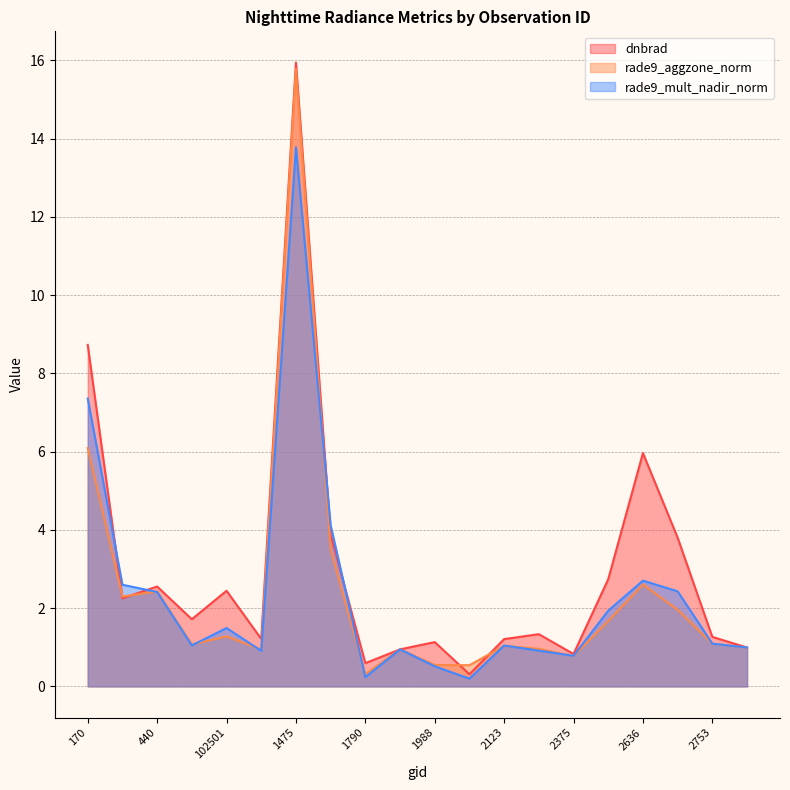

What is the label of the 4th point from the right?

2636